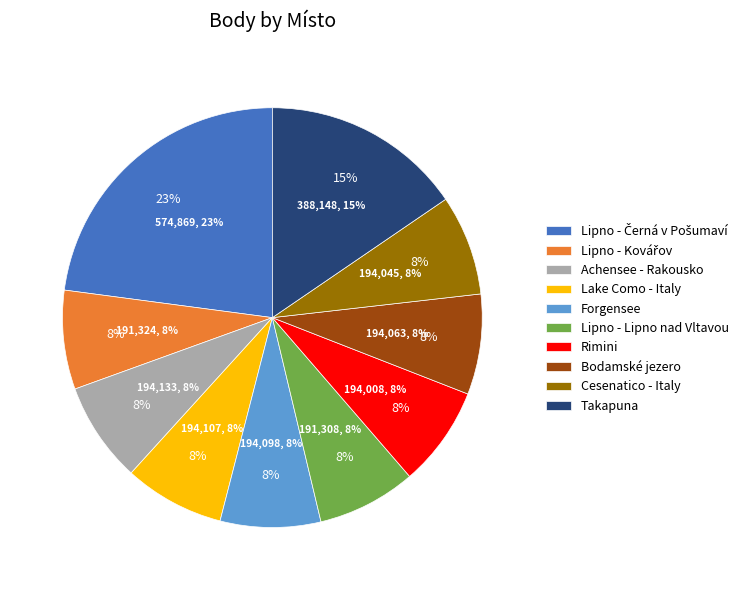

Does Takapuna account for over 50% of the chart?

No